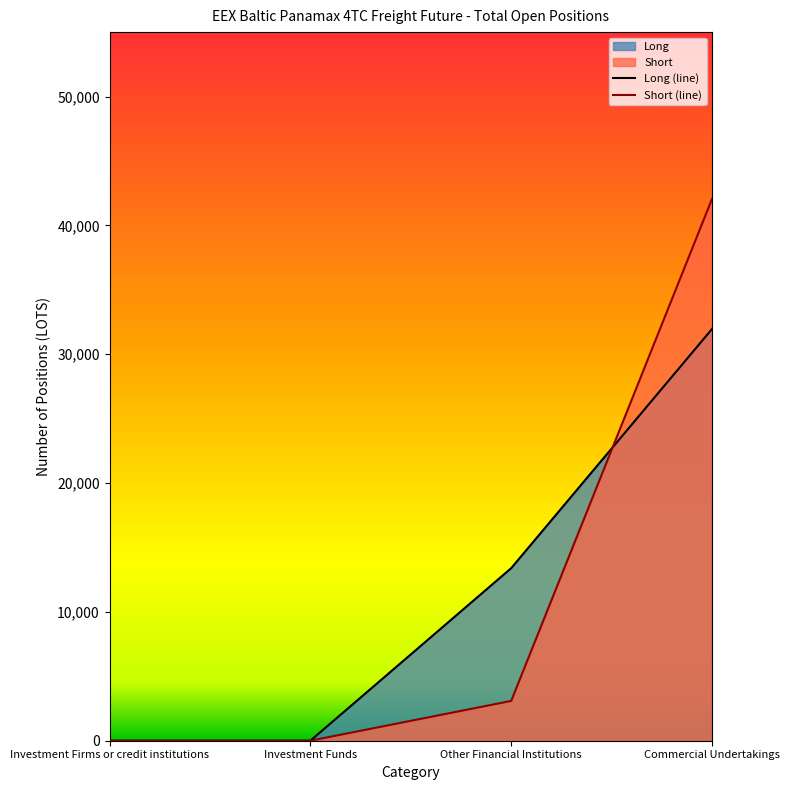

Reading left to right, transcribe all the data shown in this chart.

Long: Investment Firms or credit institutions=0.0	Investment Funds=0.0	Other Financial Institutions=13393.9	Commercial Undertakings=31962.8
Short: Investment Firms or credit institutions=0.0	Investment Funds=0.0	Other Financial Institutions=3089.0	Commercial Undertakings=42060.7